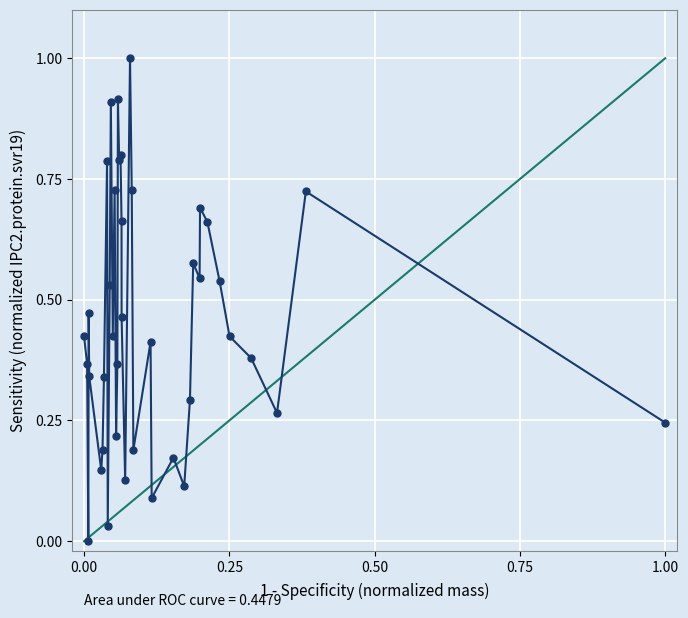

True or false: the data has more than 1 interior local peaks.

True